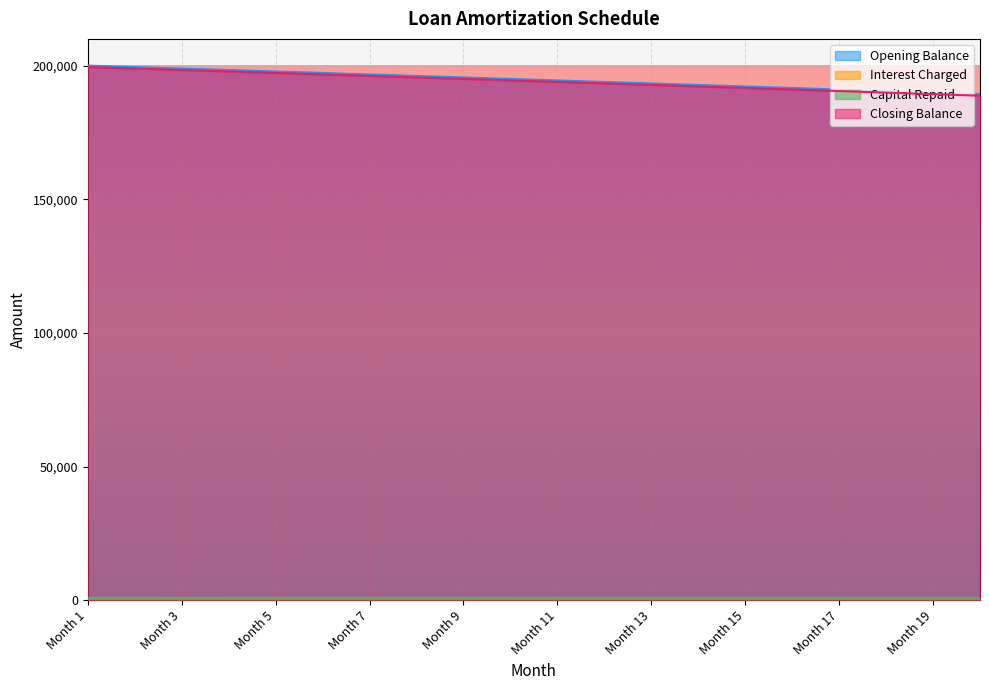

What is the difference between the maximum and minimum values in the Closing Balance series?

10712.9